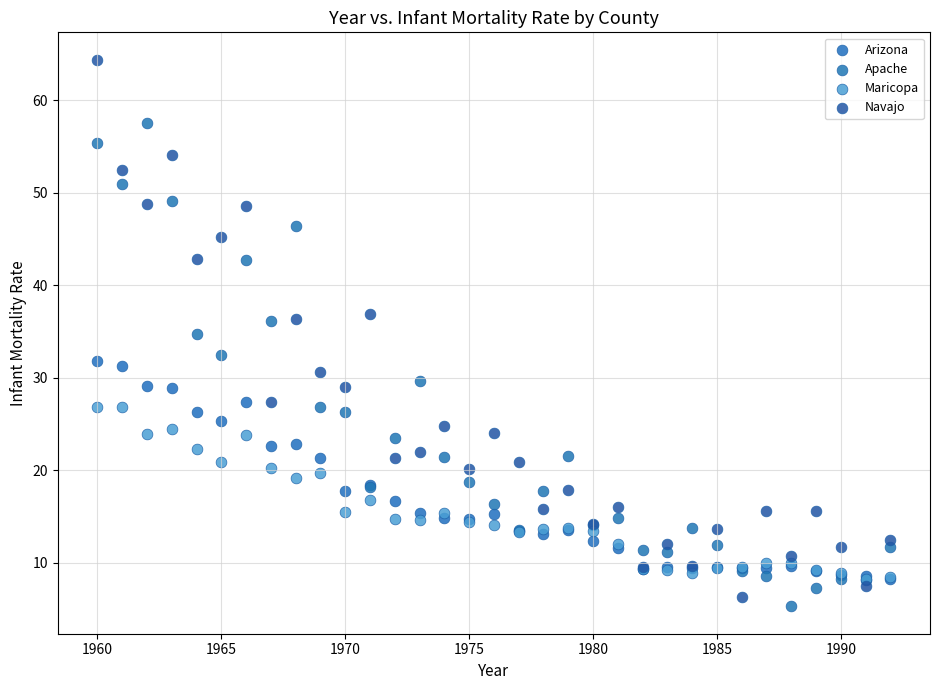

Across all series, what Y value is closest to 34?

34.7